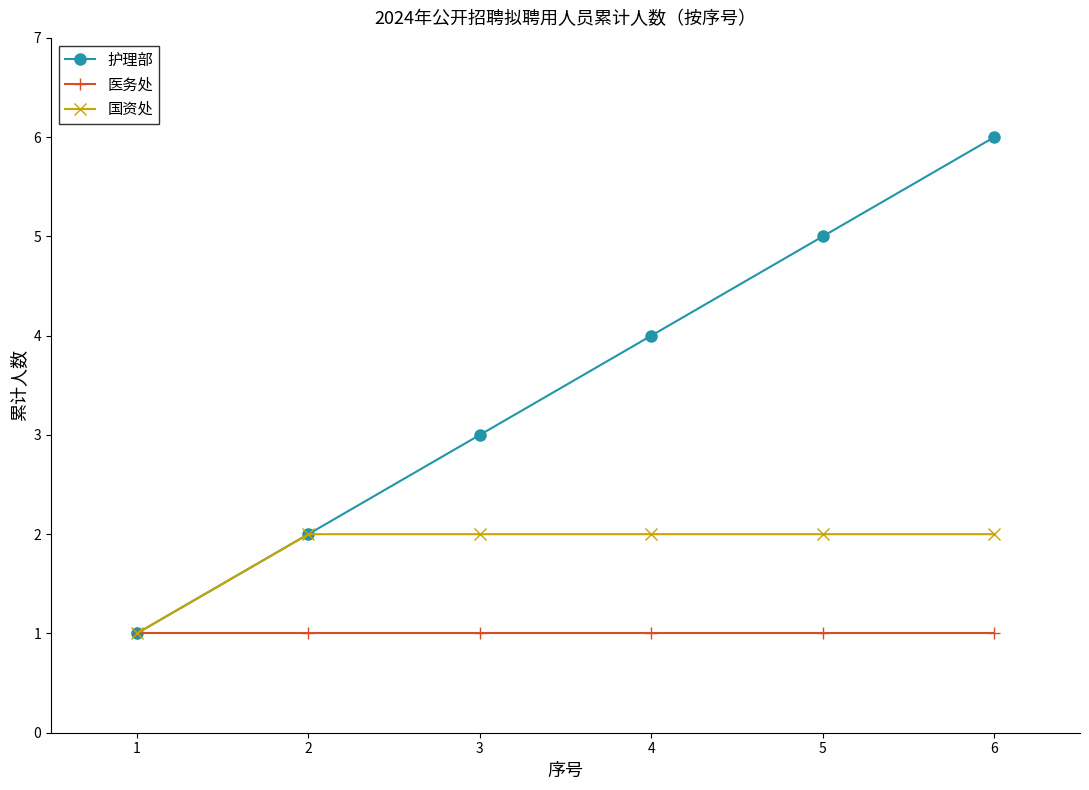

Rank the series by their maximum value, from lowest to highest.

医务处, 国资处, 护理部